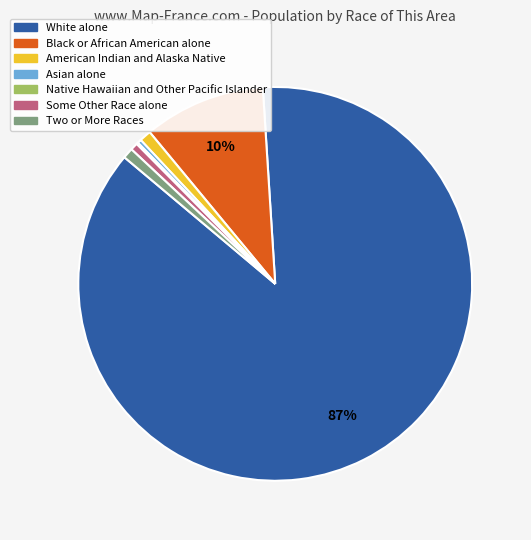

Which category has the biggest portion of the pie?

White alone